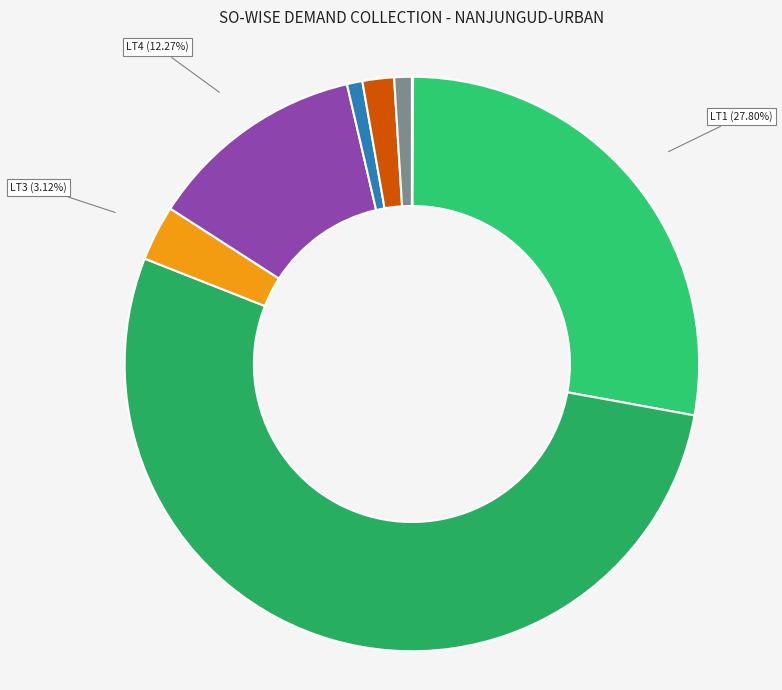

What is the largest slice in the pie chart?

LT2